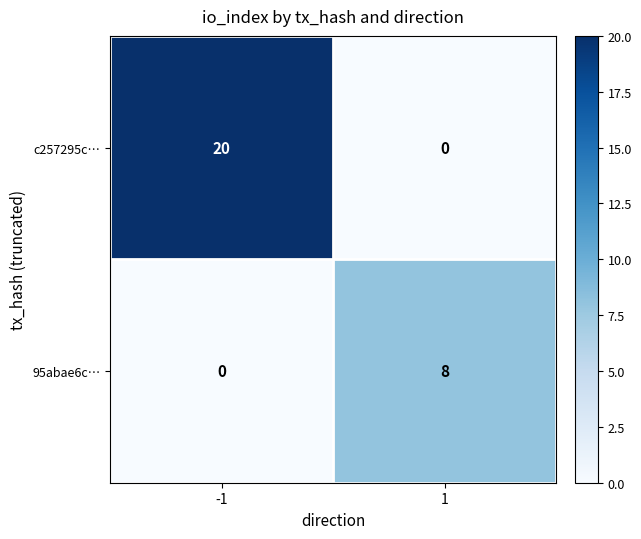

Which series has the widest spread of values?

c257295c…